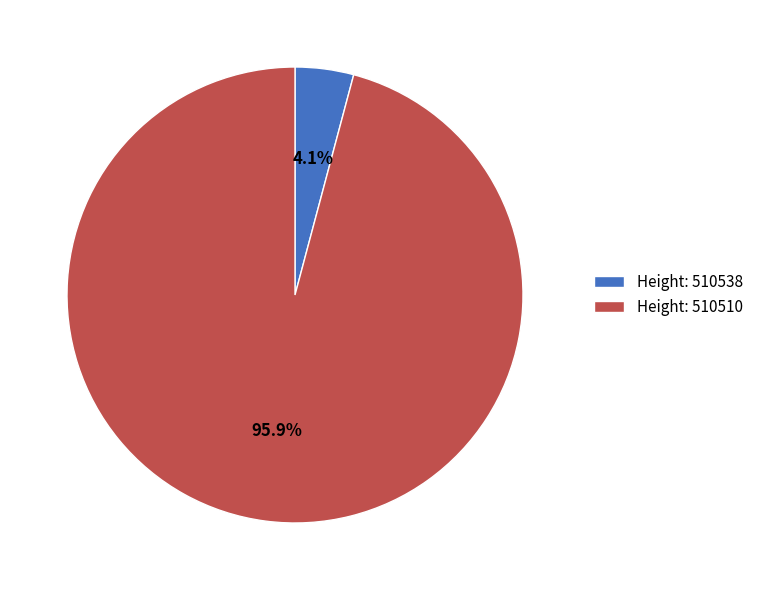

Which has a higher value, Height: 510538 or Height: 510510?

Height: 510510